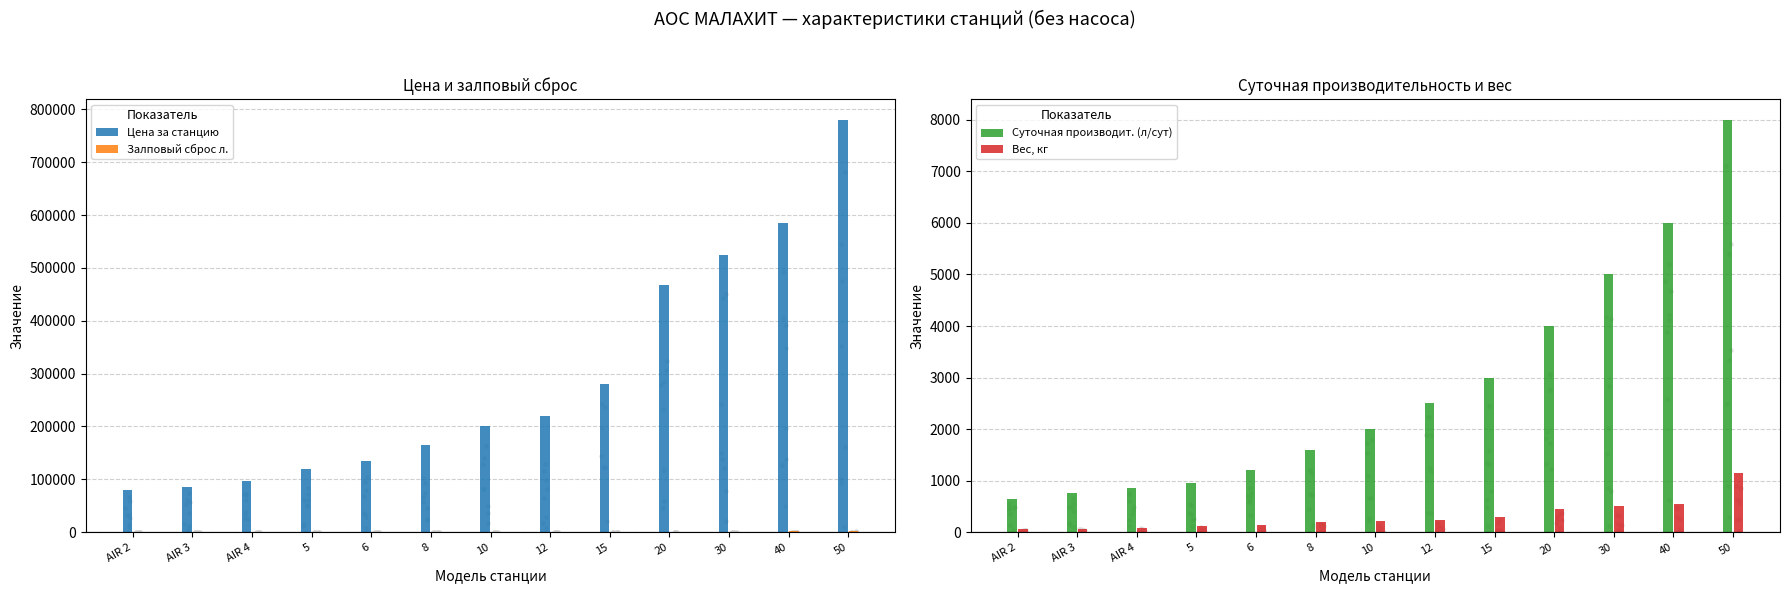

What is the total value across all series at 40?

591800.0